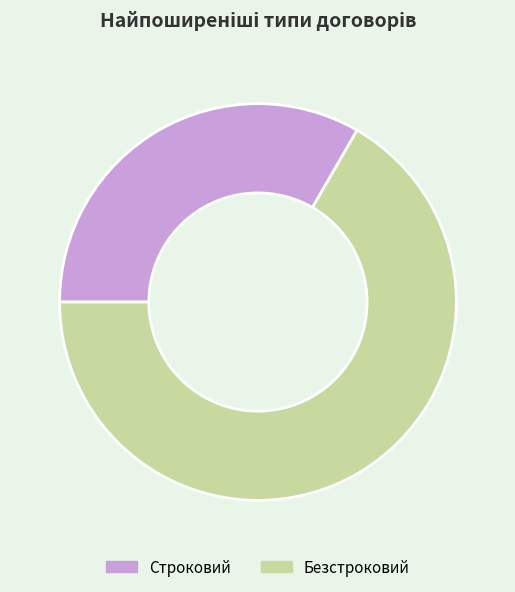

Rank the categories by value from highest to lowest.

Безстроковий, Строковий